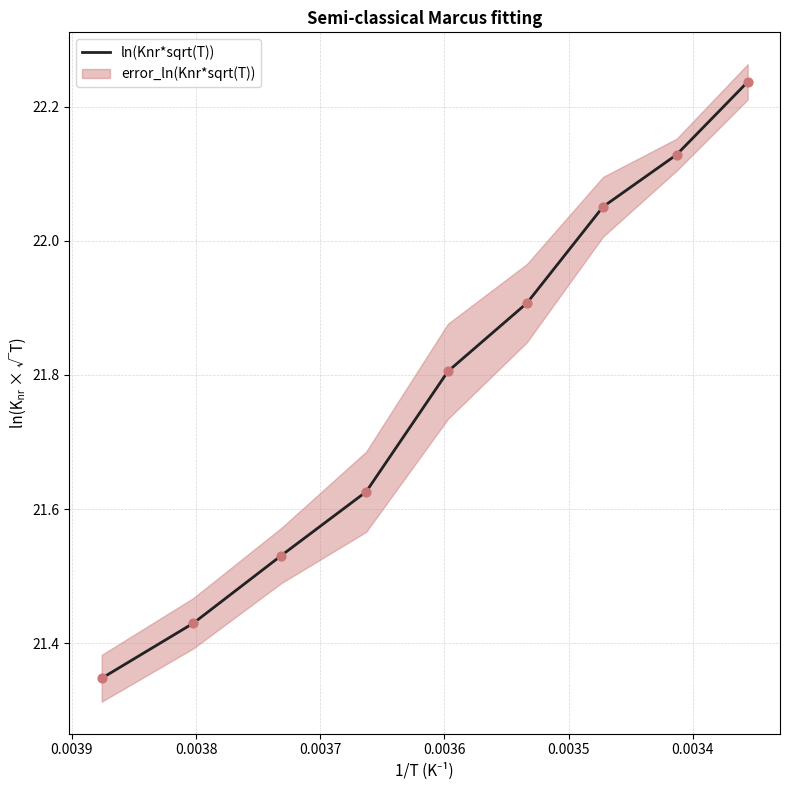

Approximately how many times larger is the value at 0.0039 compared to 0.0036?

1.0